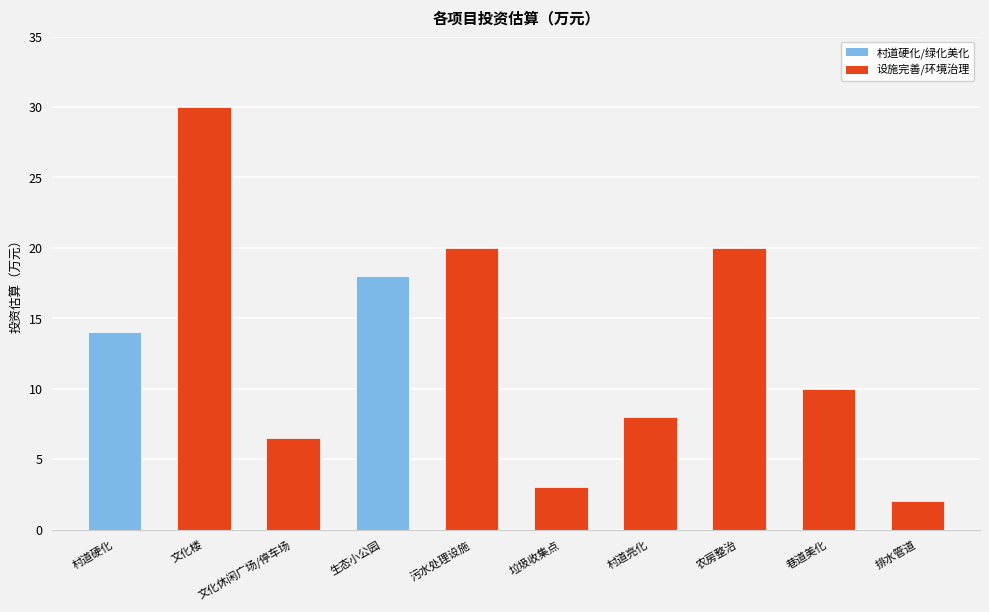

What position from the left is 村道硬化?

1